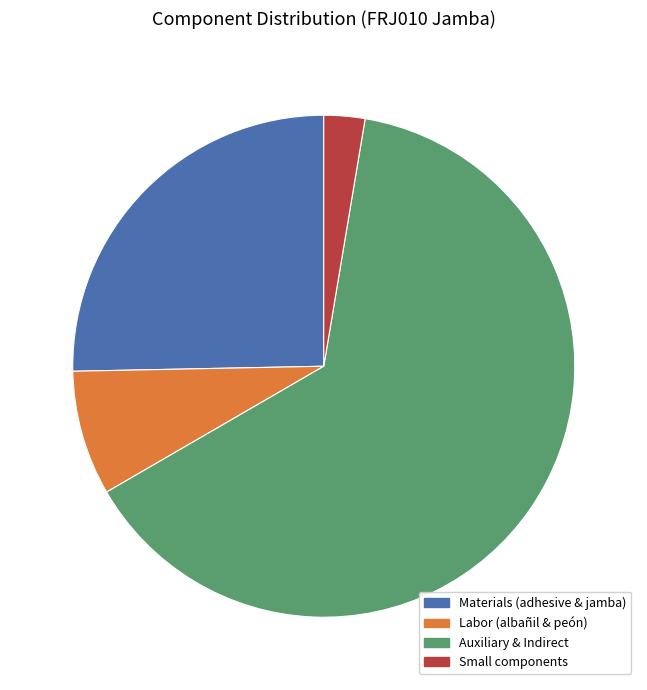

Is there any slice that represents more than half of the pie?

Yes